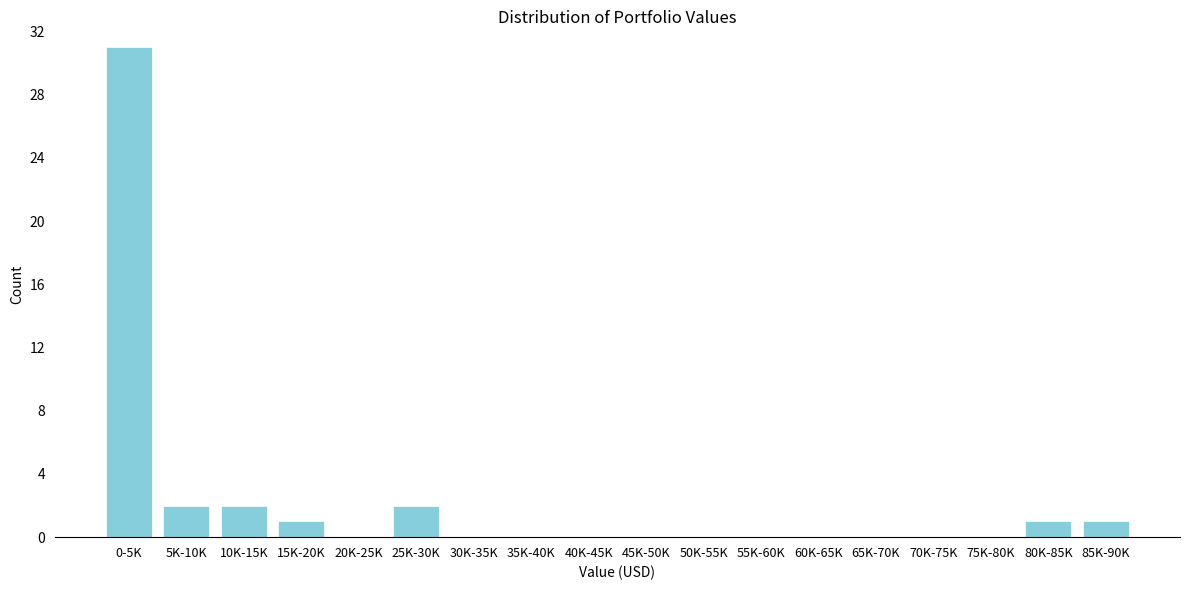

Reading right to left, transcribe all the data shown in this chart.

85K-90K=1	80K-85K=1	75K-80K=0	70K-75K=0	65K-70K=0	60K-65K=0	55K-60K=0	50K-55K=0	45K-50K=0	40K-45K=0	35K-40K=0	30K-35K=0	25K-30K=2	20K-25K=0	15K-20K=1	10K-15K=2	5K-10K=2	0-5K=31